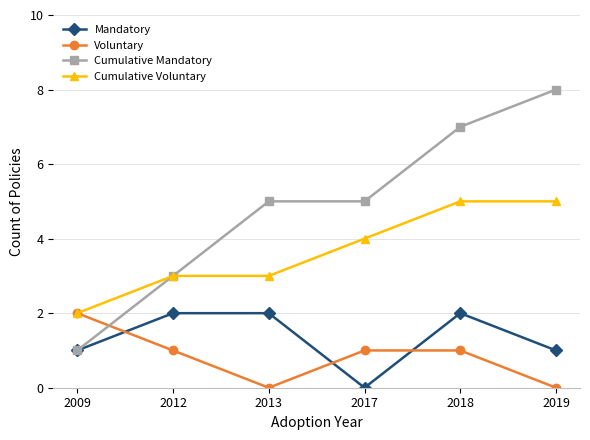

Rank the series at 2018 from lowest to highest value.

Voluntary, Mandatory, Cumulative Voluntary, Cumulative Mandatory